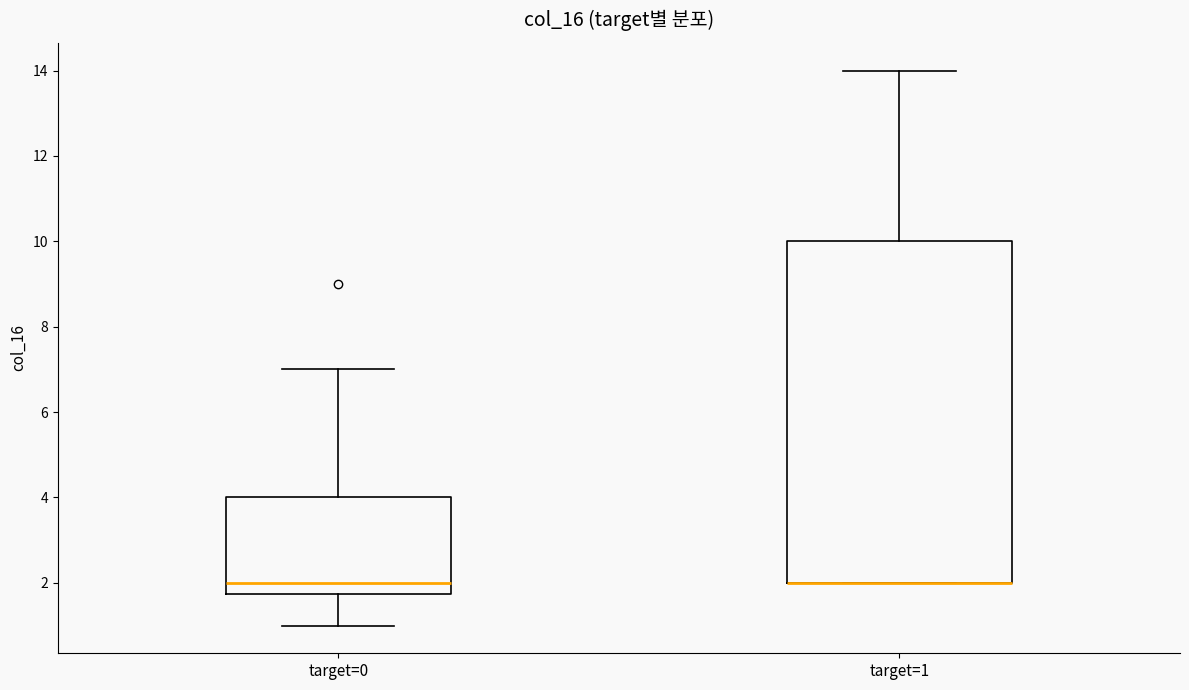

Which box is the tallest, from its lower edge to its upper edge?

target=1